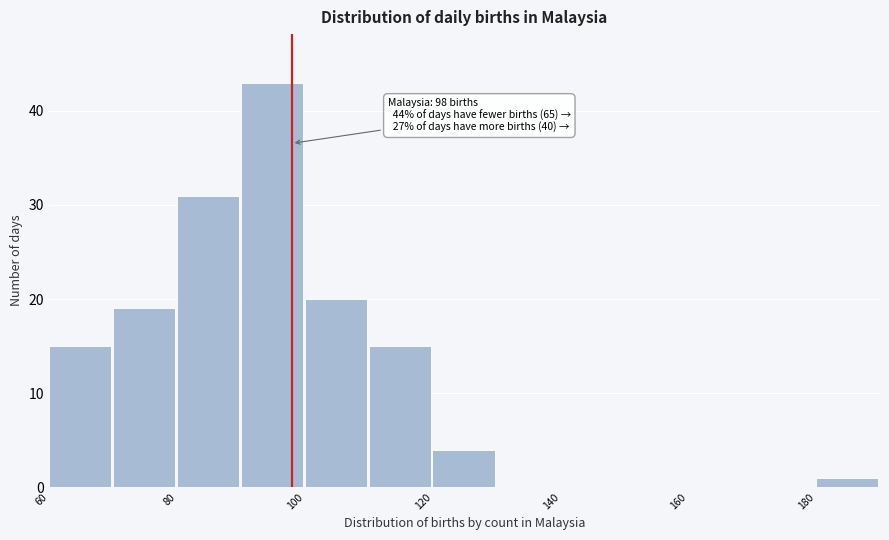

Which range on the x-axis has the tallest bar?

90 to 100